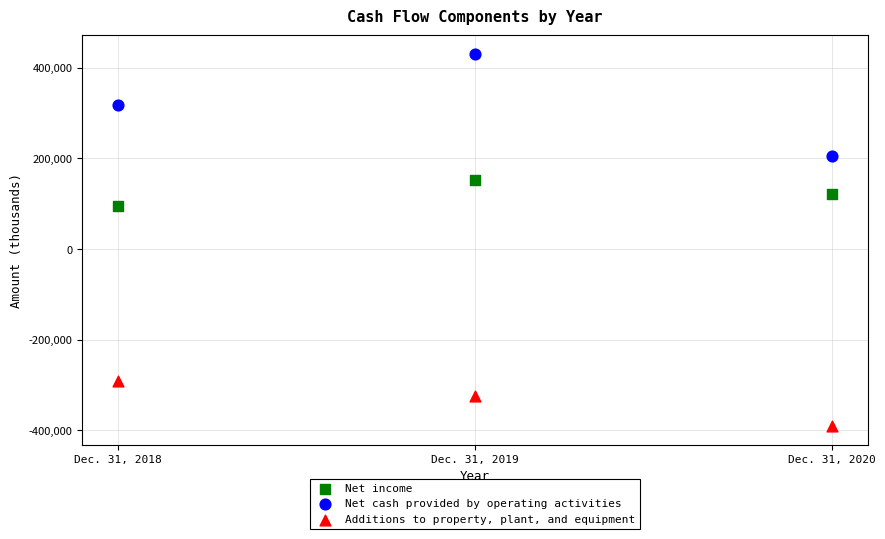

Which series reaches the minimum Y coordinate?

Additions to property, plant, and equipment